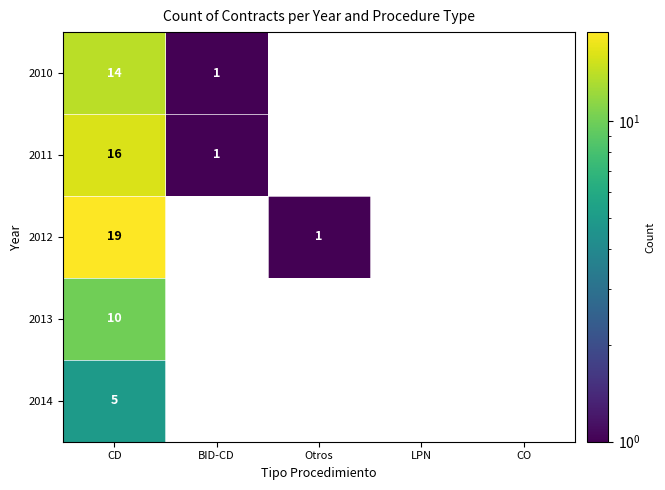

At which category does the chart reach its minimum across all series?

BID-CD